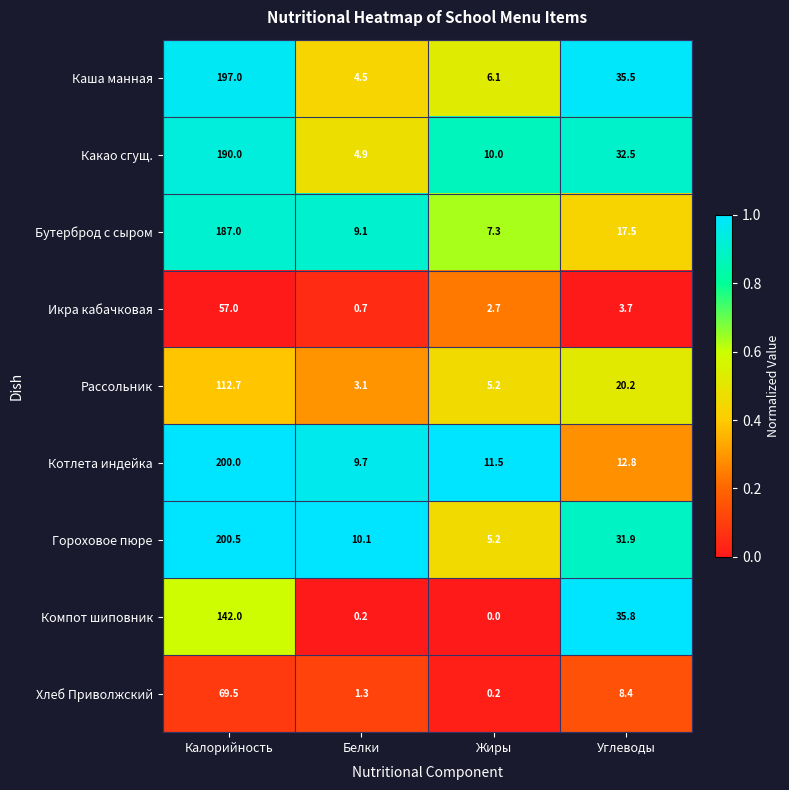

At which label is Каша манная closest to 100?

Углеводы